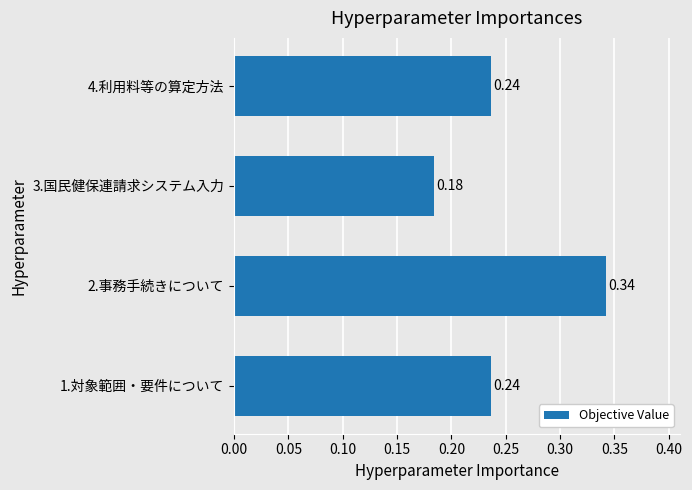

What is the change in value from 1.対象範囲・要件について to 2.事務手続きについて?

+0.1